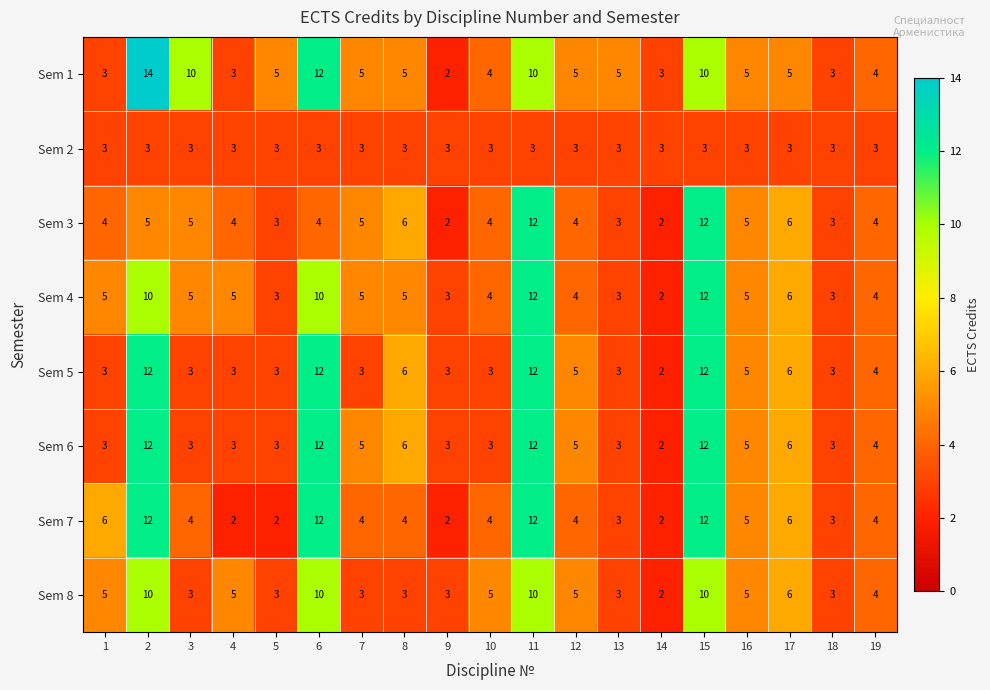

What is the approximate value of Sem 1 at 17, to the nearest 5?

5